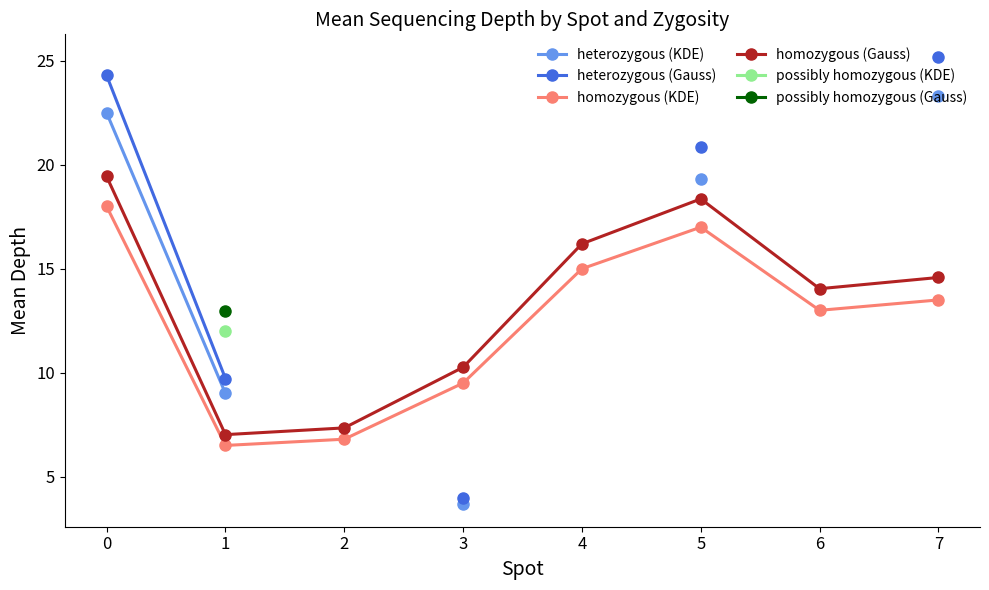

What is the smallest value displayed?

3.7